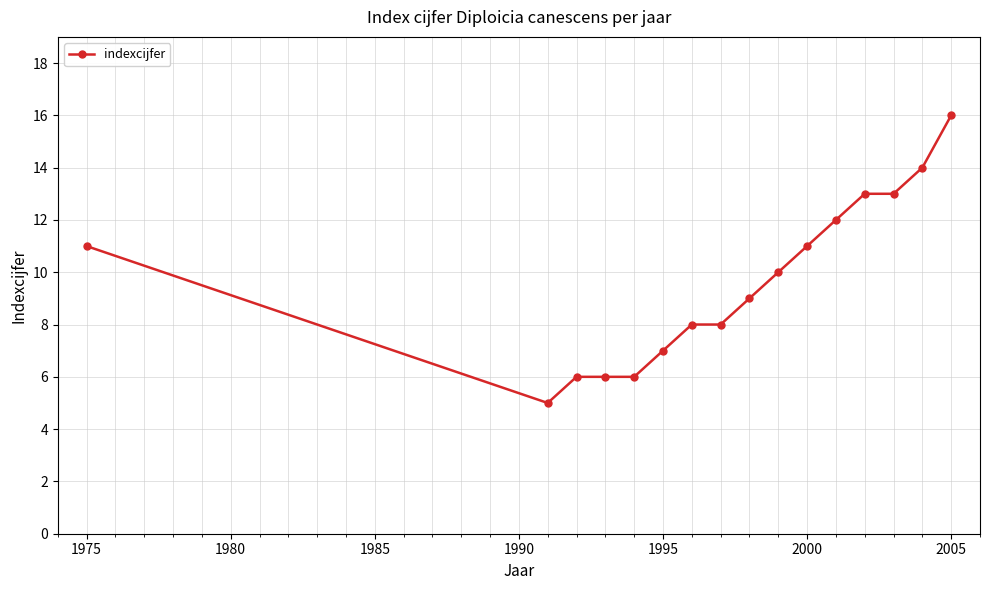

What is the sum of all values?

155